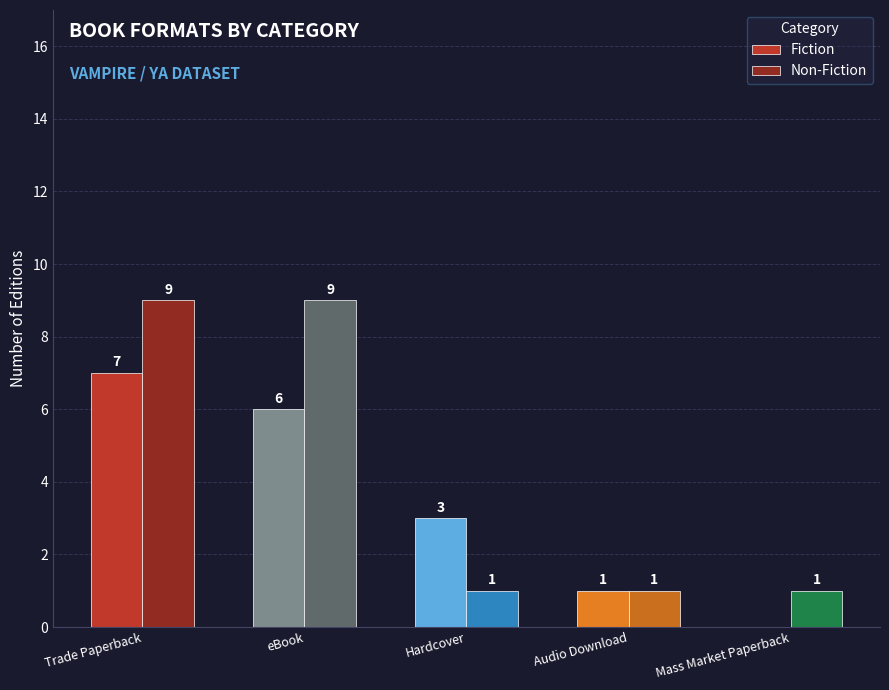

What is the total value across all series at Trade Paperback?

16